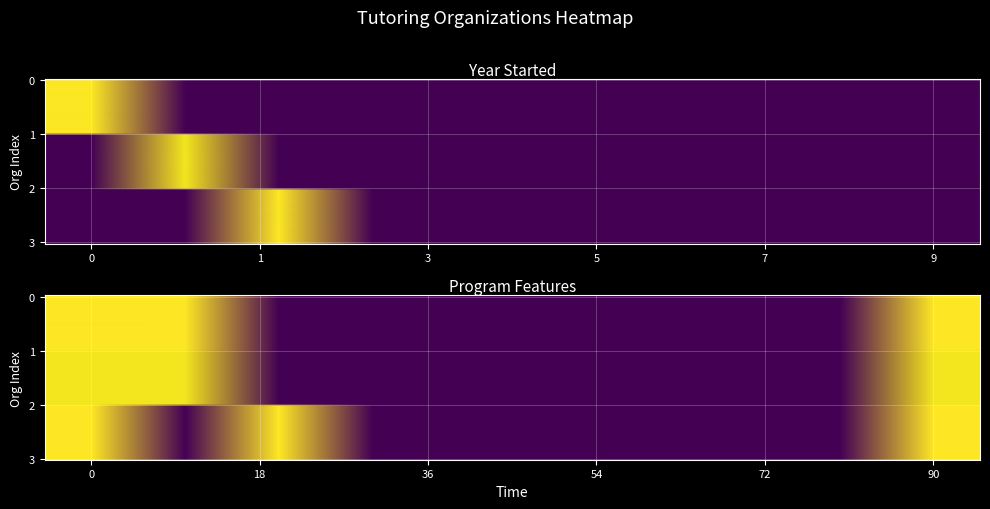

The value of Lindamood-Bell Learning Processes at 8 is -977.6. True or false?

False